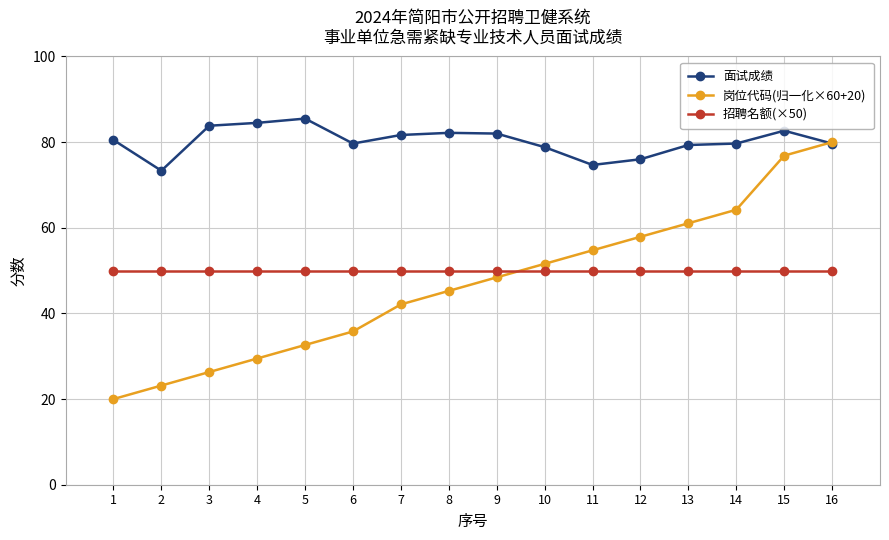

What is the spread (max minus min) of values at 15?

32.7